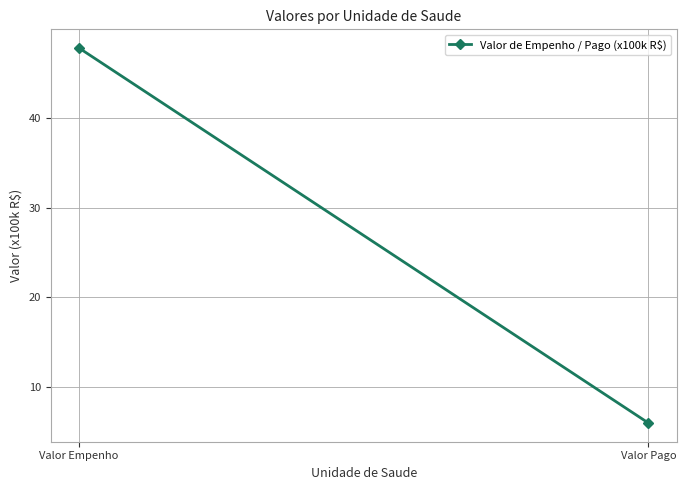

What is the difference between the maximum and minimum values?

41.8